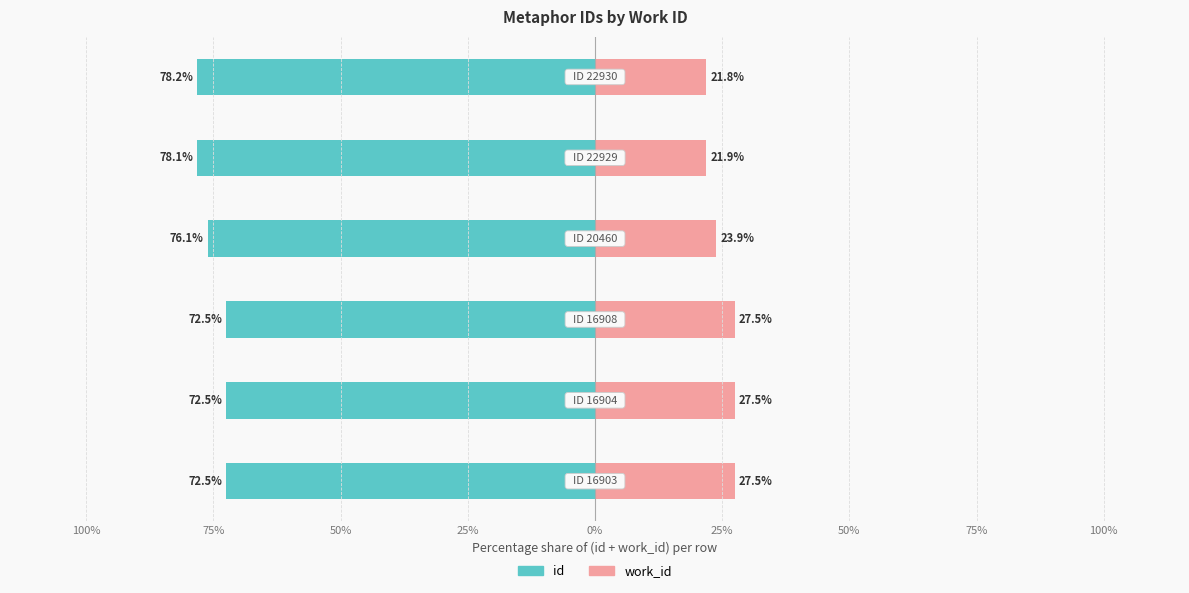

Which has a higher value, 25% or 75%?

75%